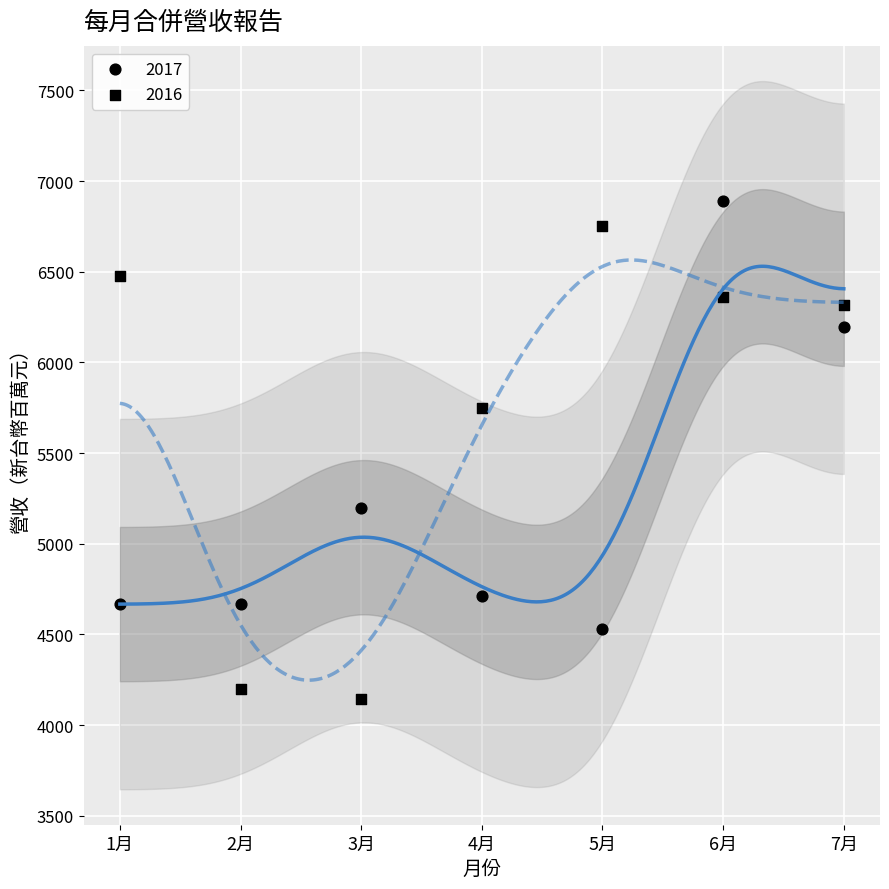

How many points are shown in the scatter plot?

14